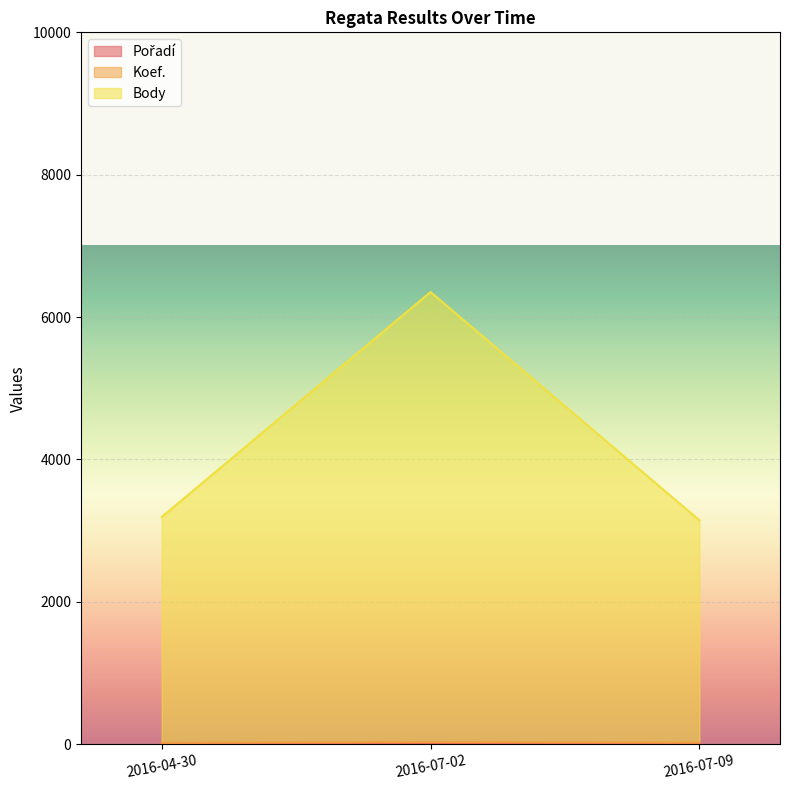

At which category is the sum across all series the highest?

2016-07-02